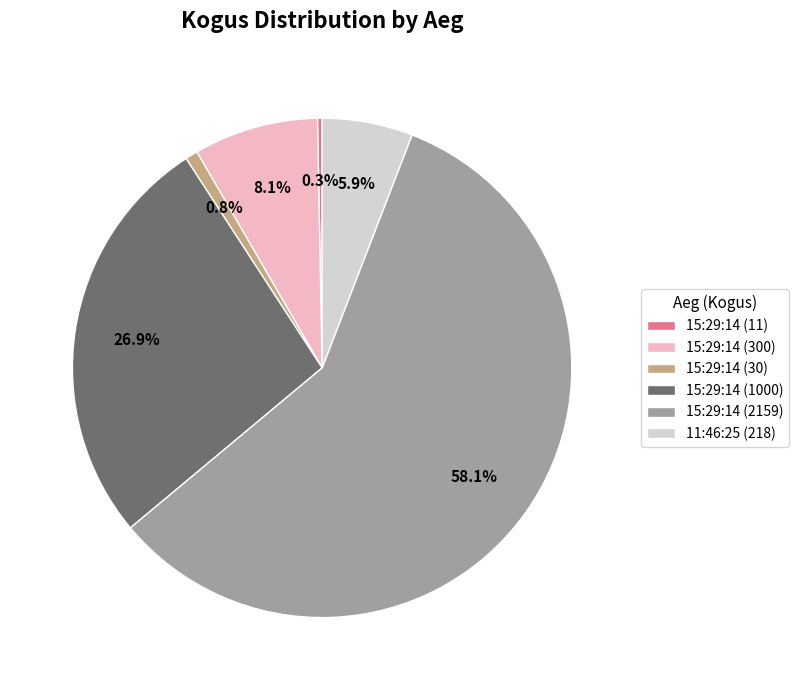

Is it true that 15:29:14 (30) is 14% of the pie?

False